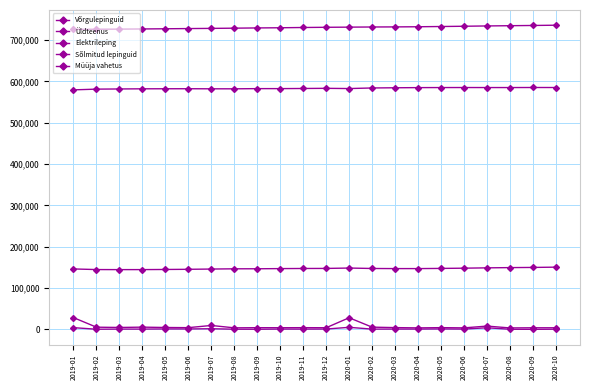

How many distinct data groups are displayed?

5